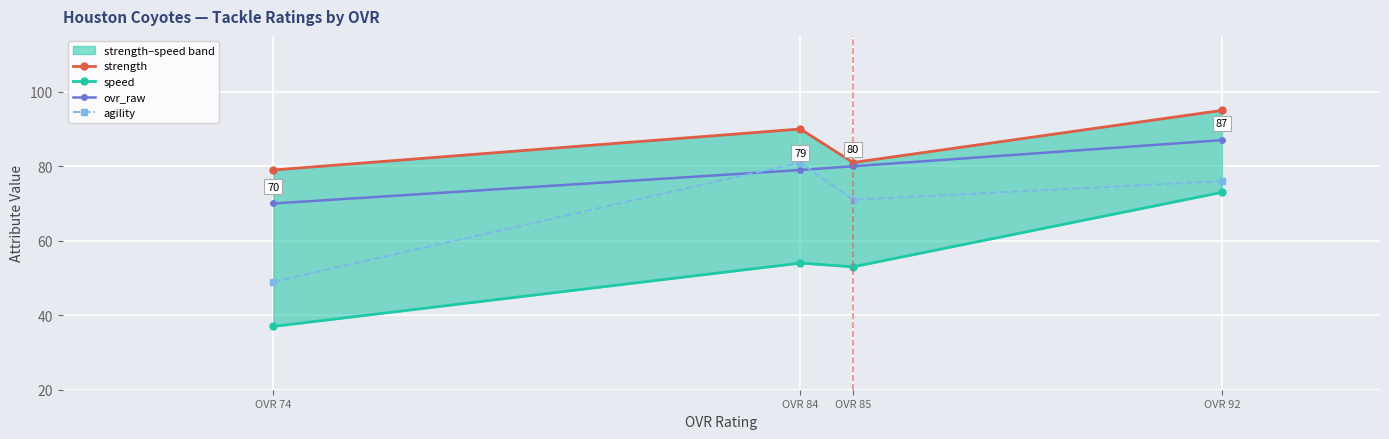

How many values in the speed series exceed 54?

1